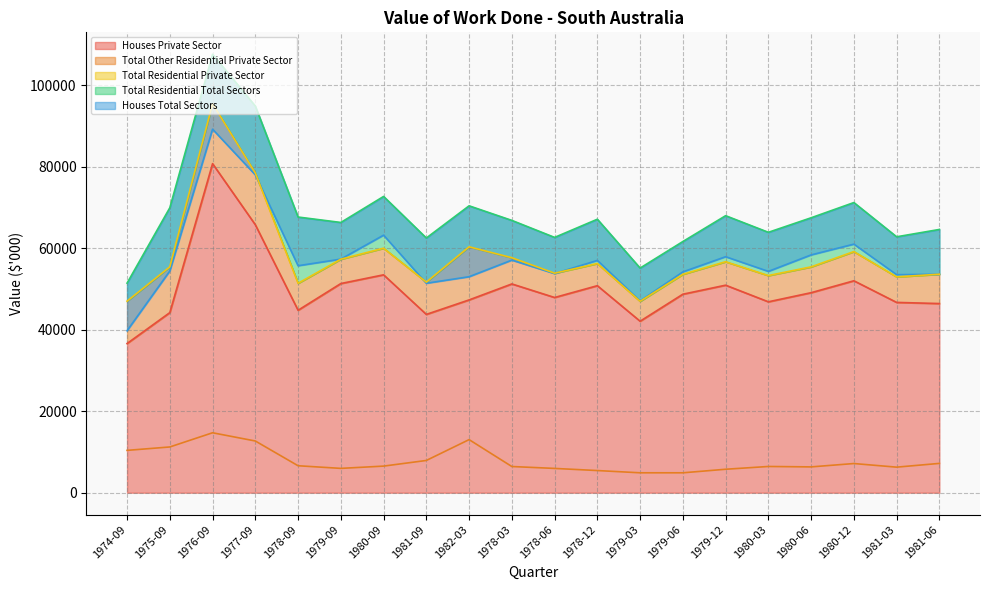

Which series has the widest spread of values?

Total Residential Total Sectors